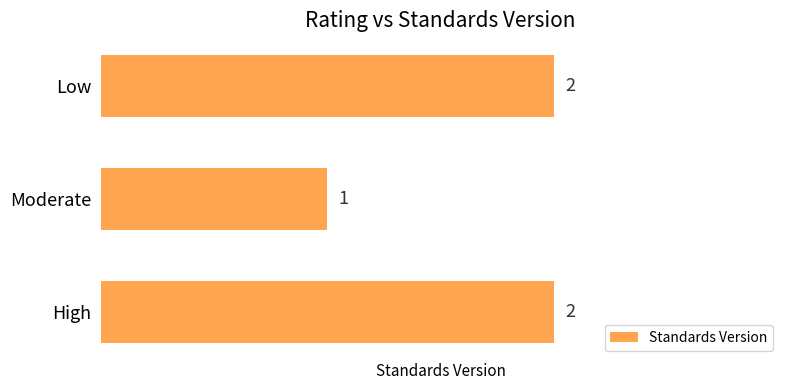

The value at High is 1. True or false?

False